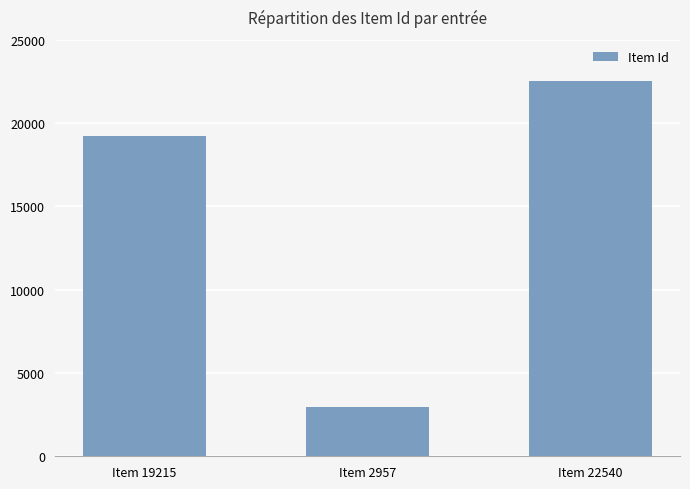

List the labels in order of value, largest first.

Item 22540, Item 19215, Item 2957